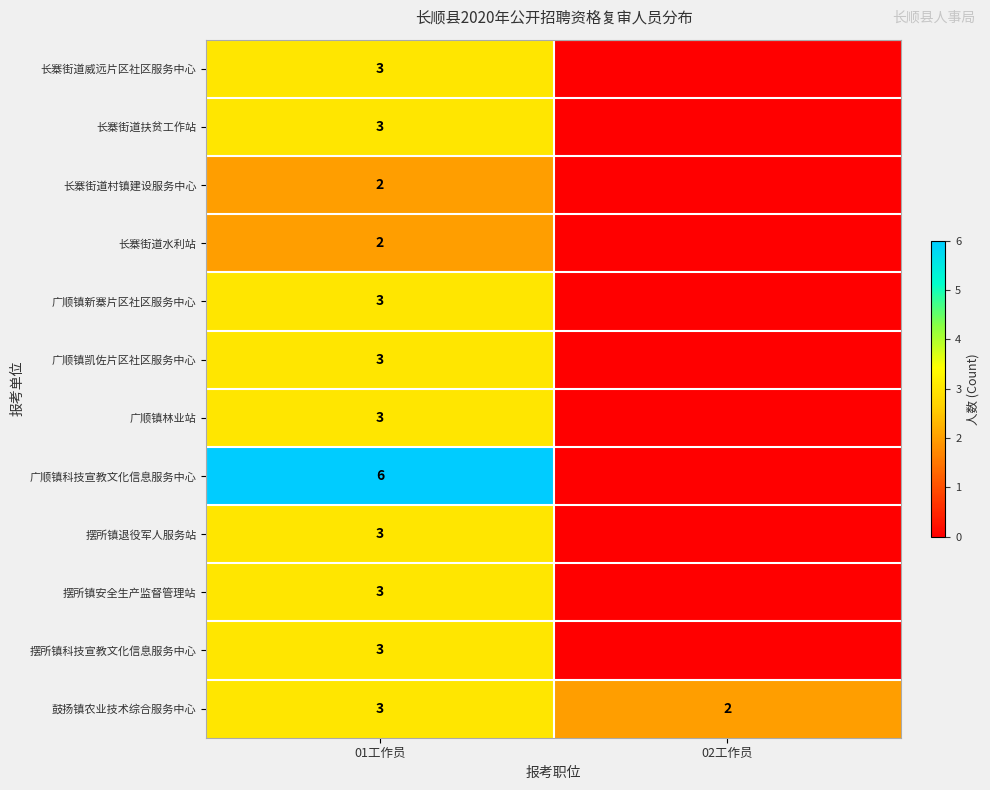

Is the value of 长寨街道村镇建设服务中心 at 01工作员 greater than the value of 广顺镇新寨片区社区服务中心 at 01工作员?

No